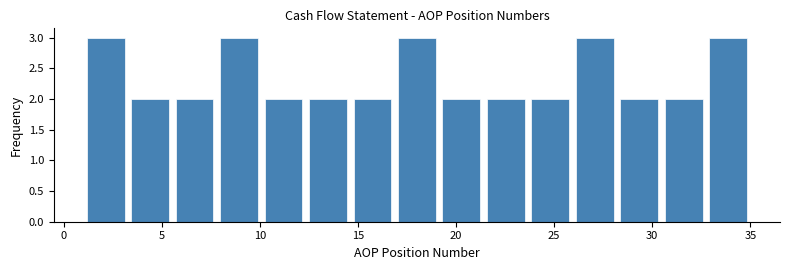

What is the height of the bar covering 23.5 to 26.0 on the x-axis? Neither the bar edges nor the heights are printed on the chart, so give them approximately, as read against the axes.

2